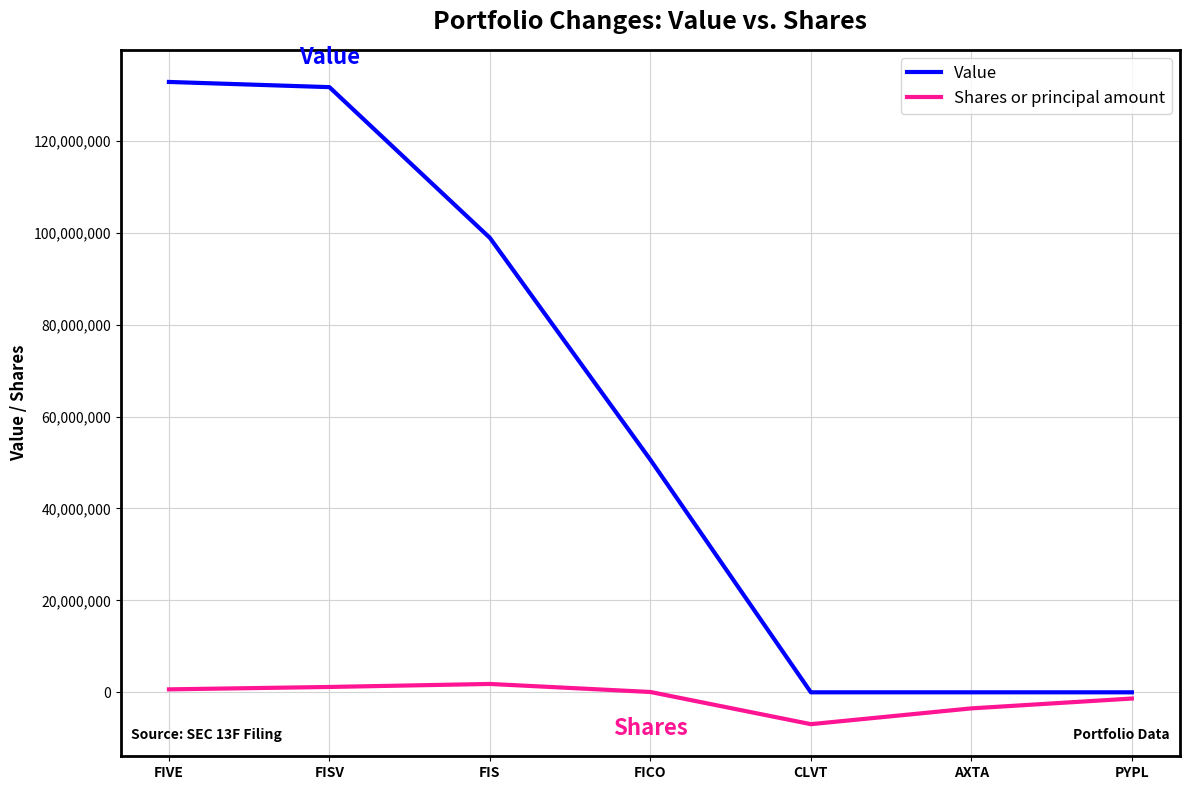

True or false: Value has a value of 50593680 at FICO.

True